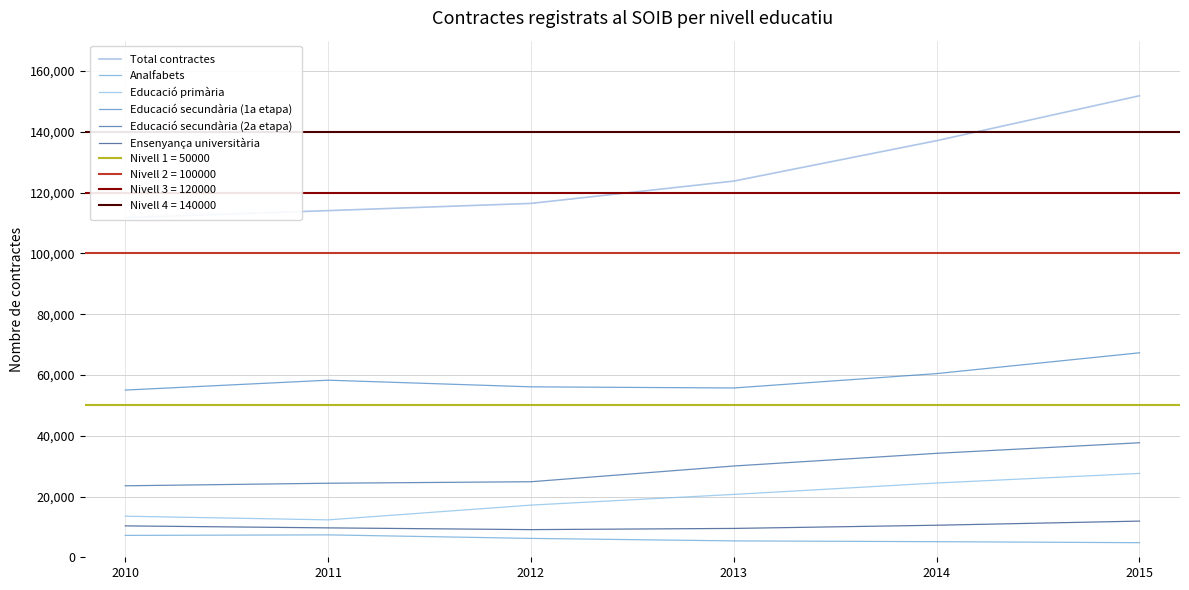

What is the difference between the highest and lowest values at 2014?

131956